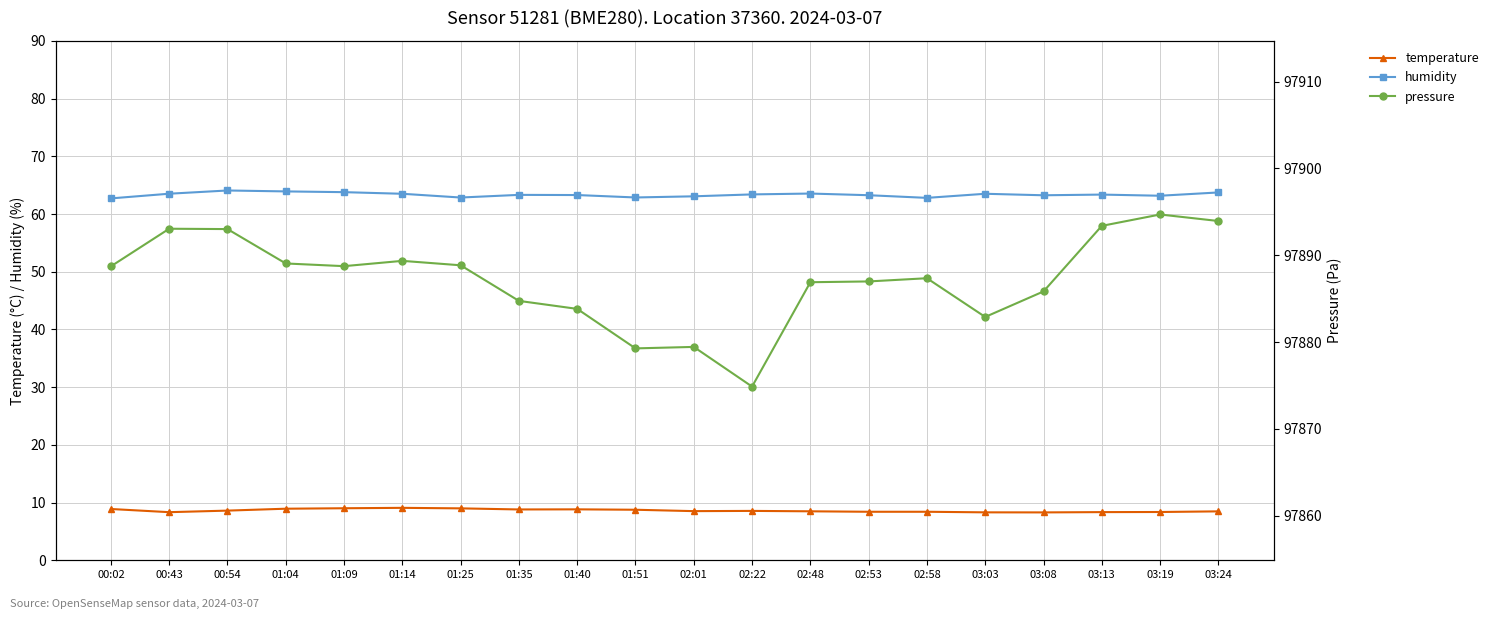

Does the chart display data point markers on the line(s)?

Yes